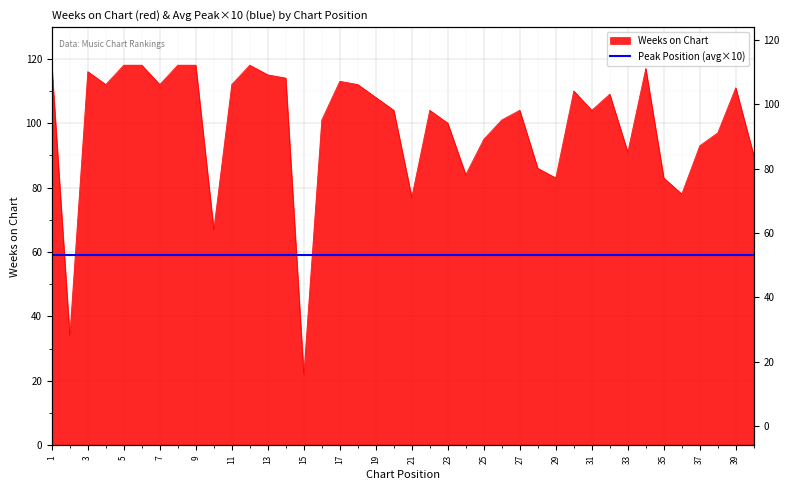

At which category does the chart reach its peak across all series?

1